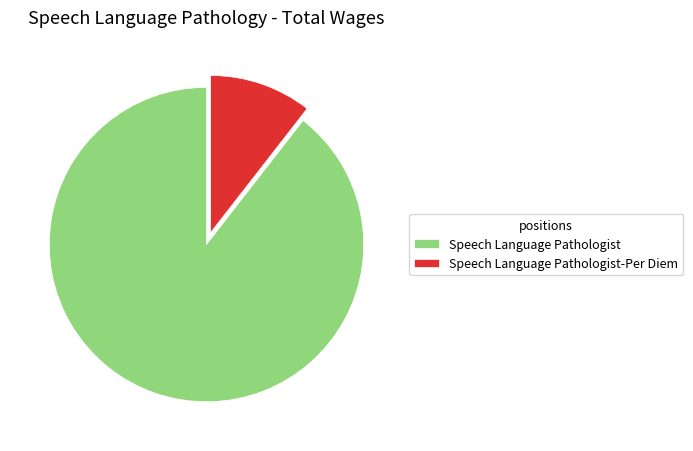

Approximately how many times larger is the value at Speech Language Pathologist compared to Speech Language Pathologist-Per Diem?

8.5